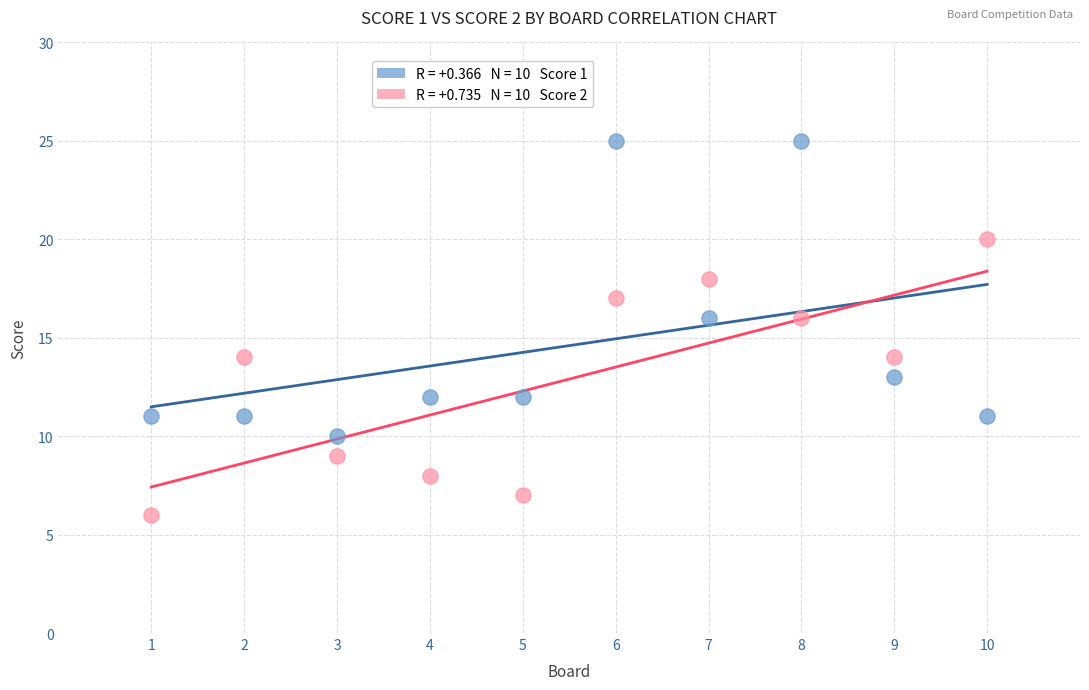

Across all data points, what is the range of X values (max minus min)?

9